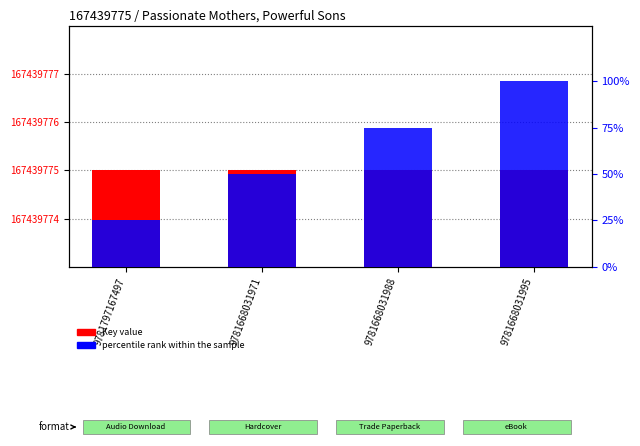

What is the sum of the Key value values at 9781797167497 and 9781668031988?

334879550